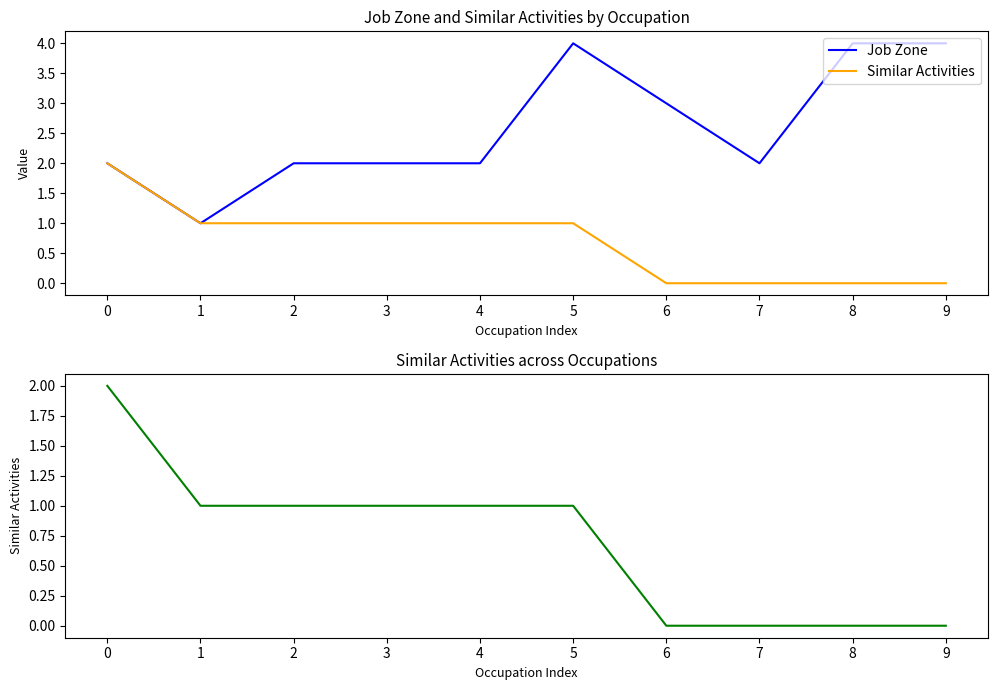

How many values in Similar Activities are above zero?

6